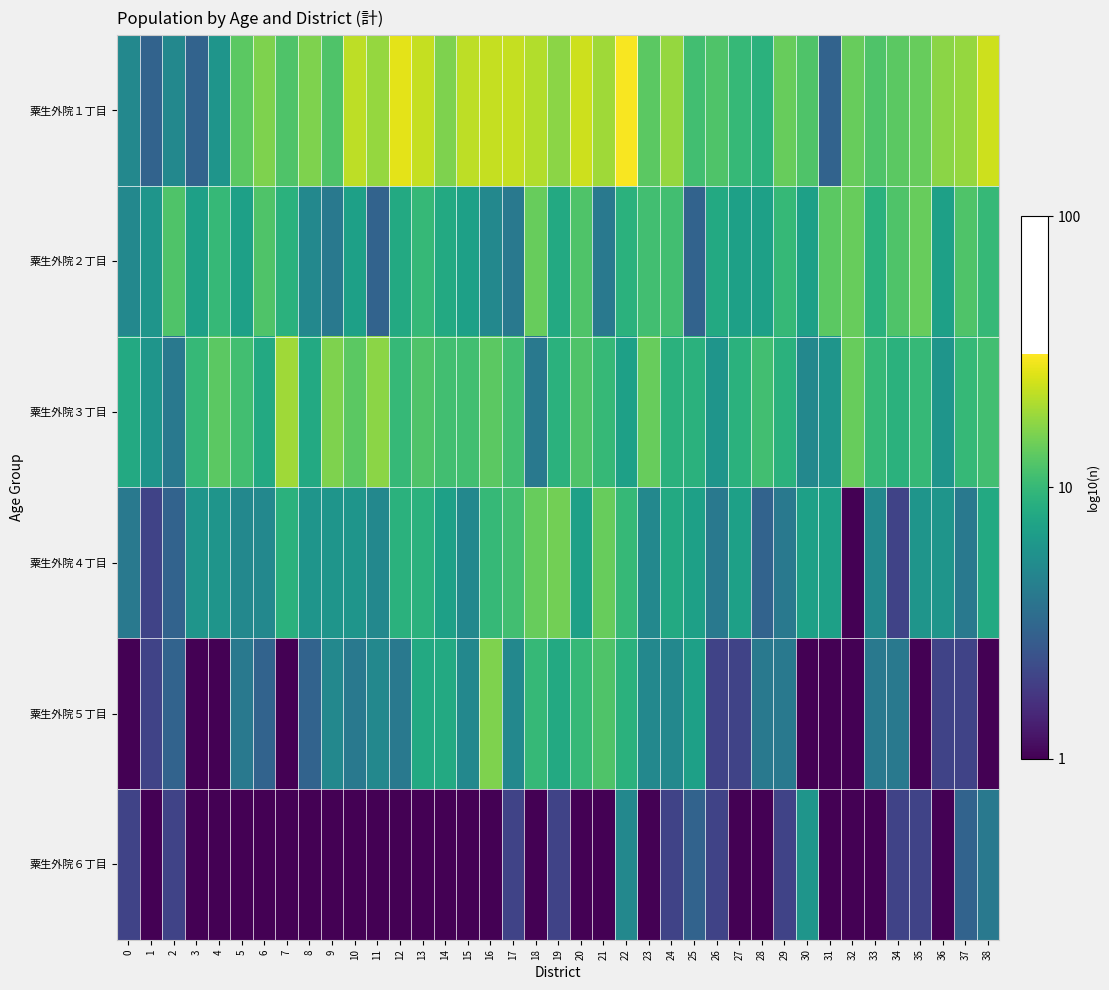

What is the difference between the highest and lowest values at 37?

1.0